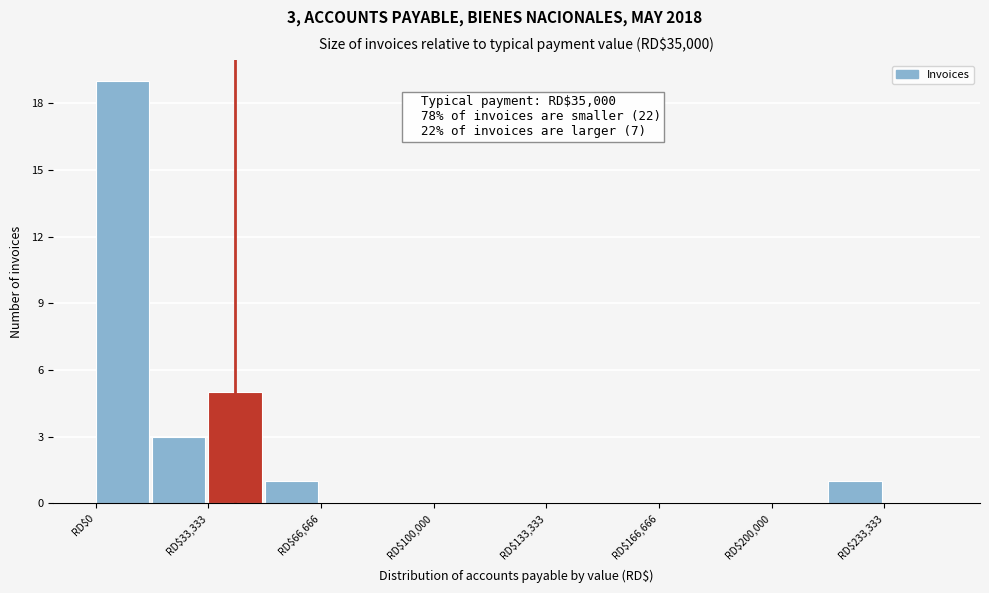

Read against the x-axis, roughly where is the centre of the tallest bar?

10000